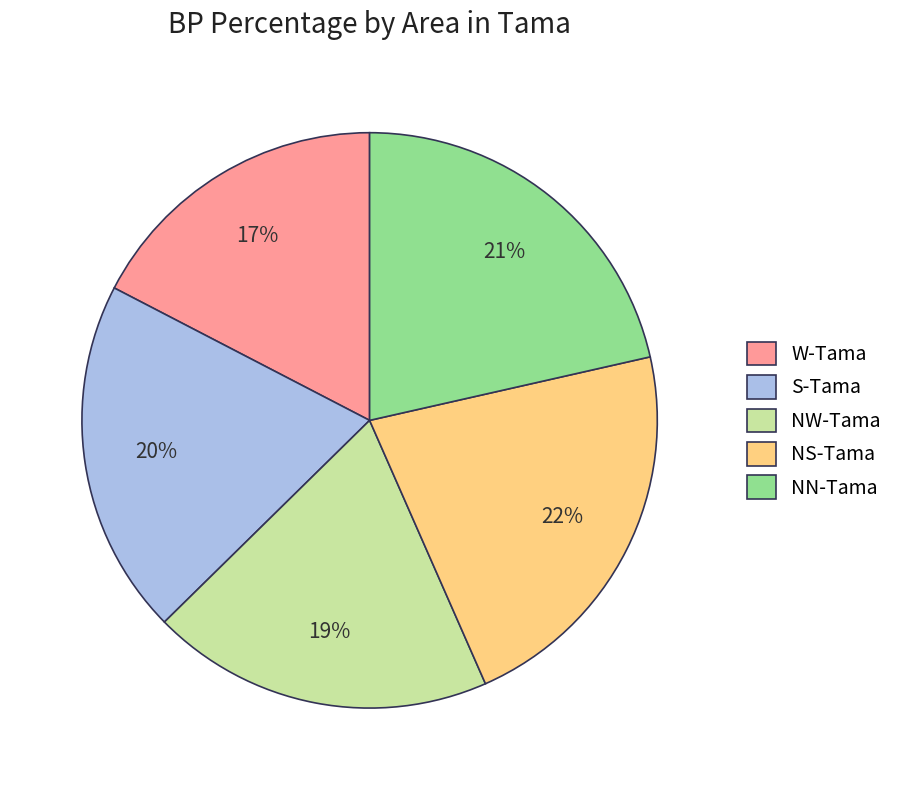

The S-Tama slice represents 20% of the pie. True or false?

True